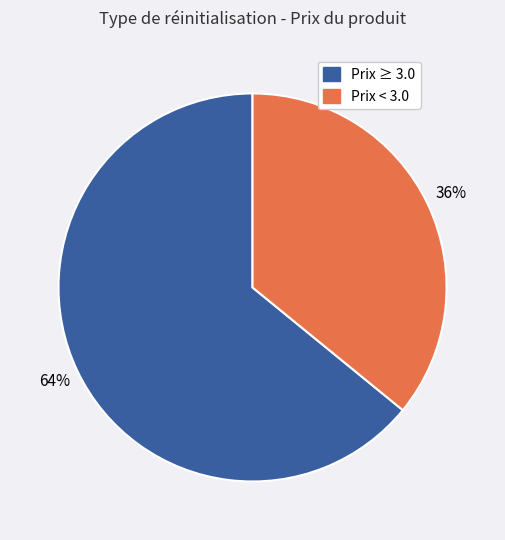

To the nearest percent, what is the average slice percentage?

50%